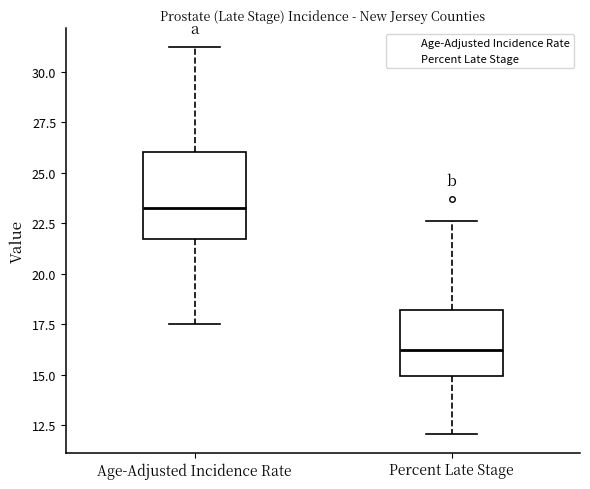

Comparing the boxes themselves (not the whiskers), which one is the tallest?

Age-Adjusted Incidence Rate